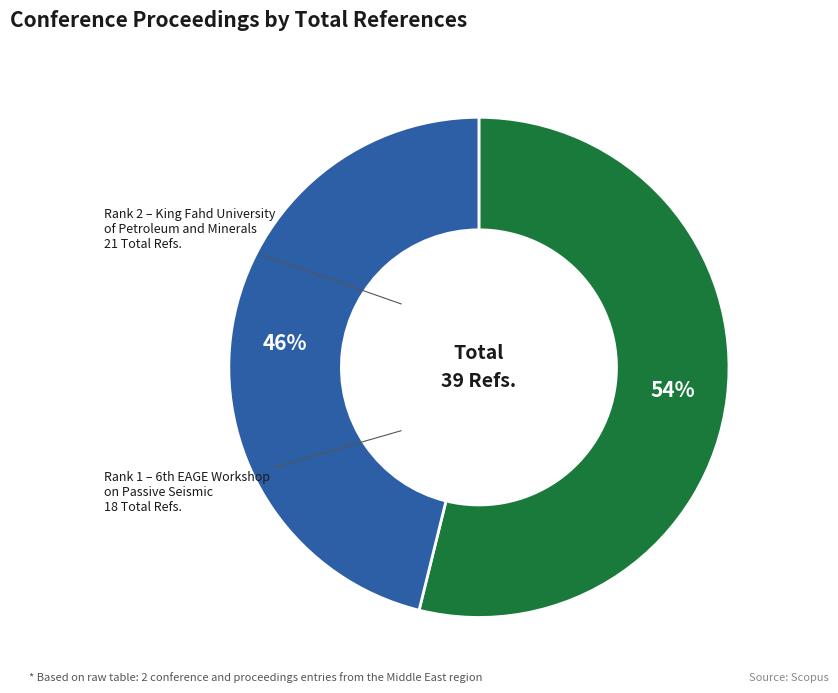

To the nearest percent, what is the average slice percentage?

50%